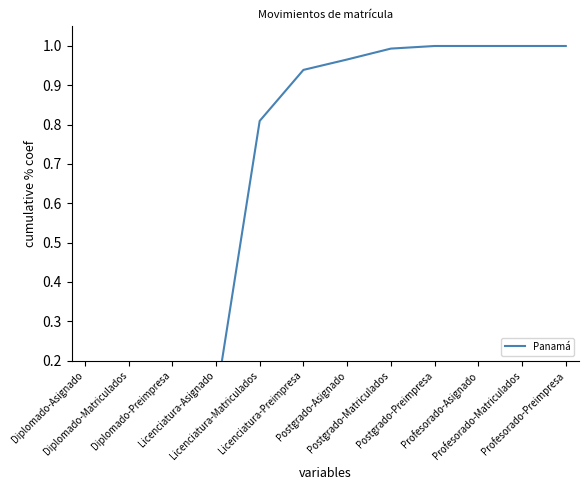

What is the difference between the maximum and minimum values?

1.0